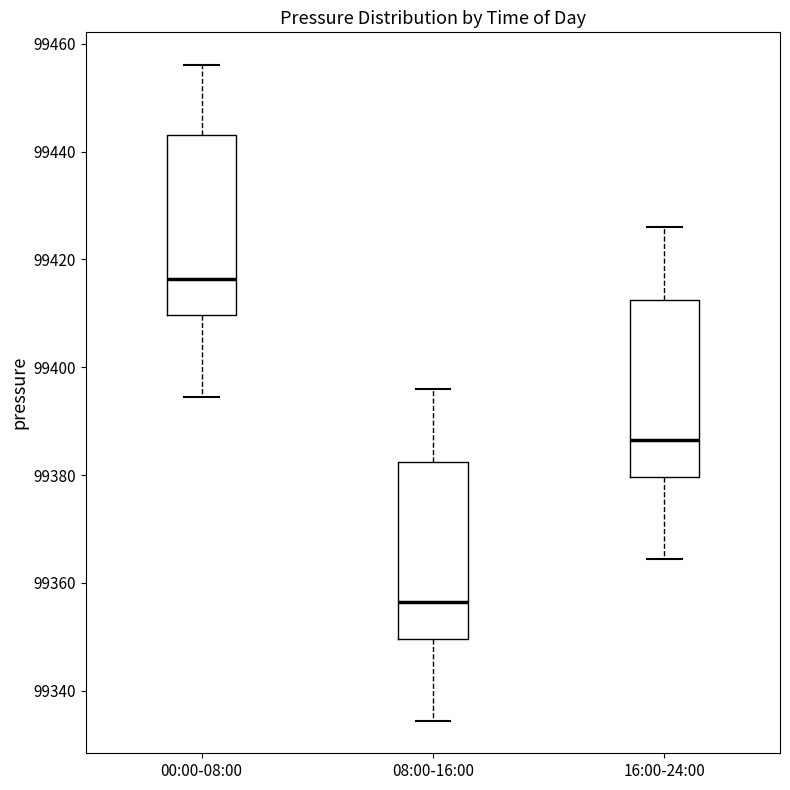

Where does the lower whisker of the box for 08:00-16:00 end on the y-axis? The values are not printed on the chart, so give them approximately, as read against the axis.

99334